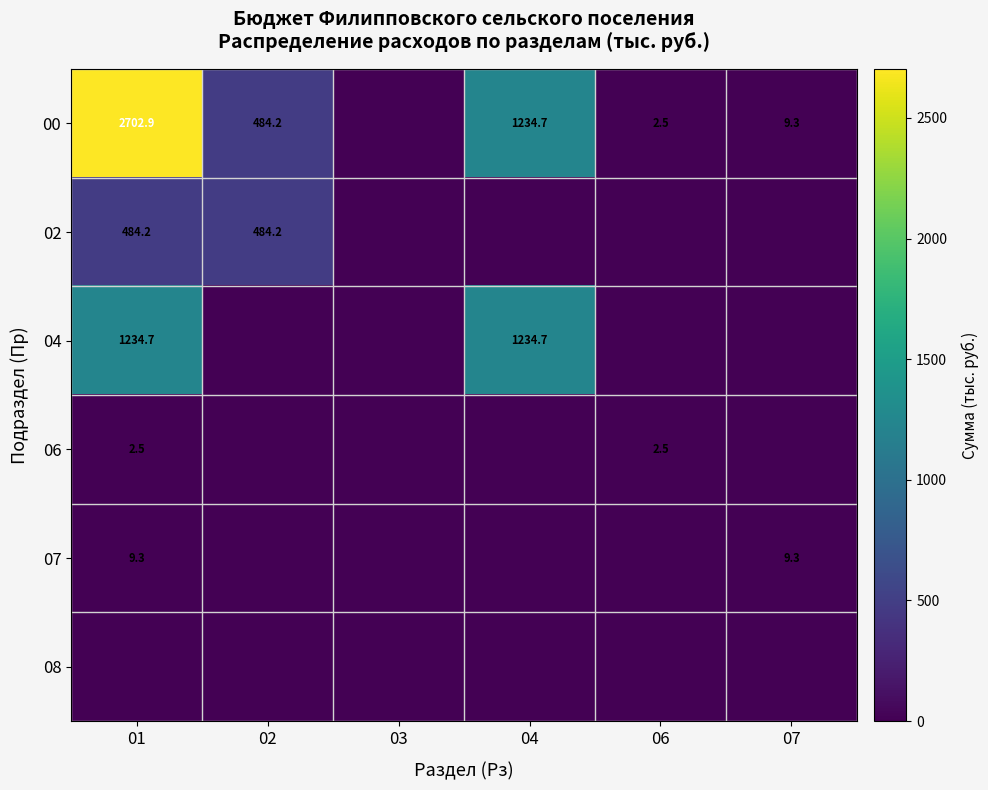

The 00 series shows 681.0 at 01. True or false?

False